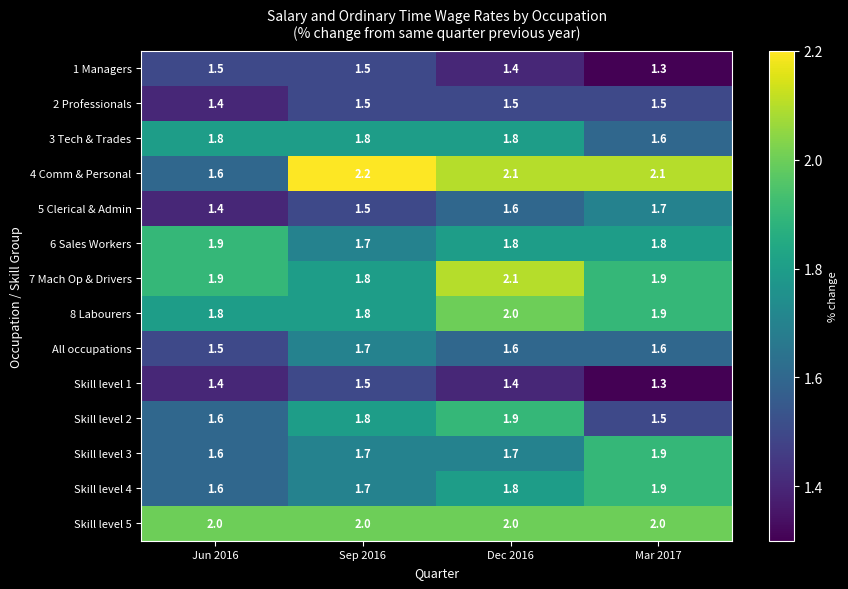

What is the total value across all series at Mar 2017?

24.0